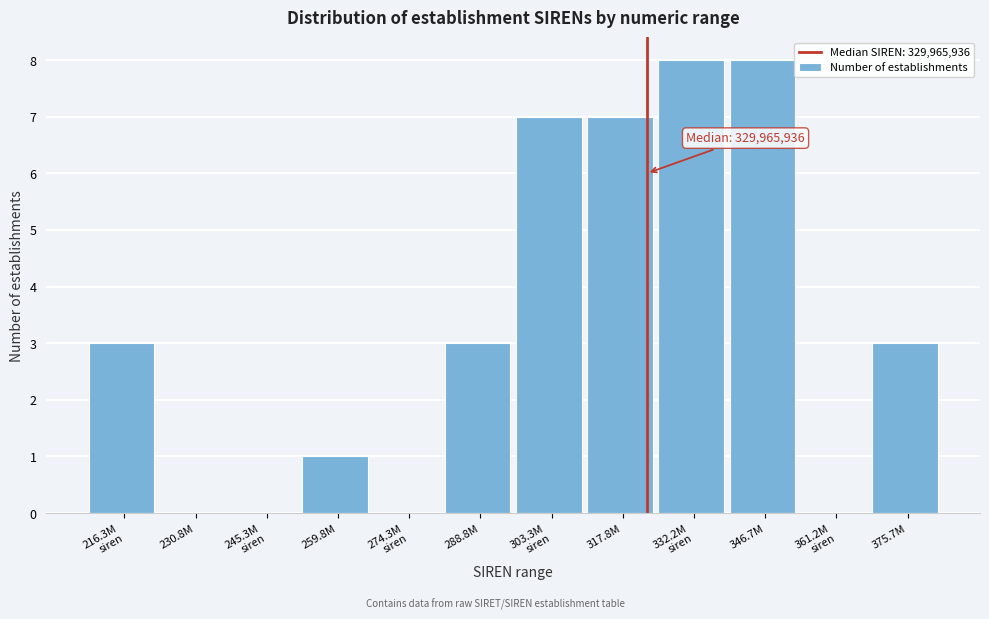

What is the sum of all values?

40